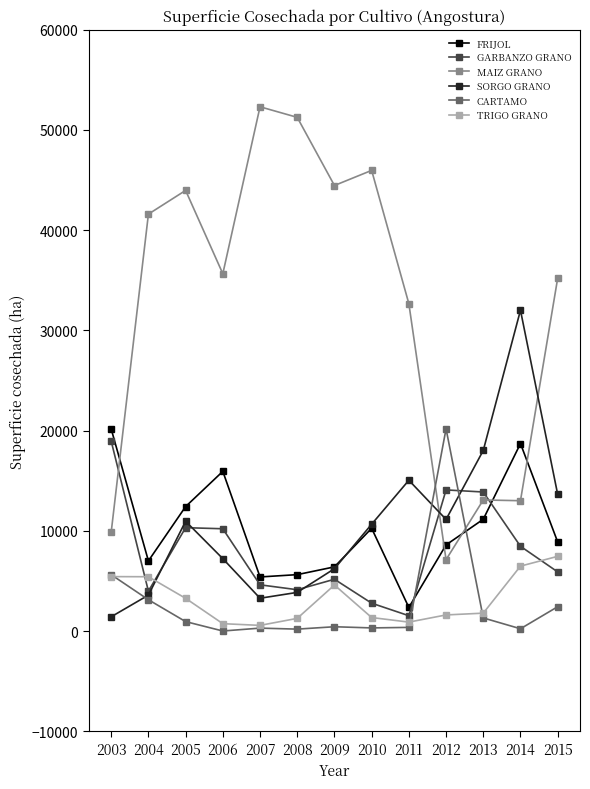

True or false: CARTAMO has more than 0 interior local peaks.

True